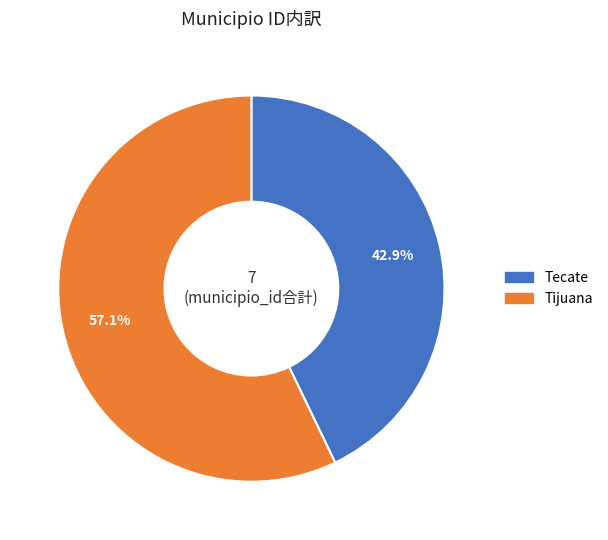

What is the largest slice in the pie chart?

Tijuana